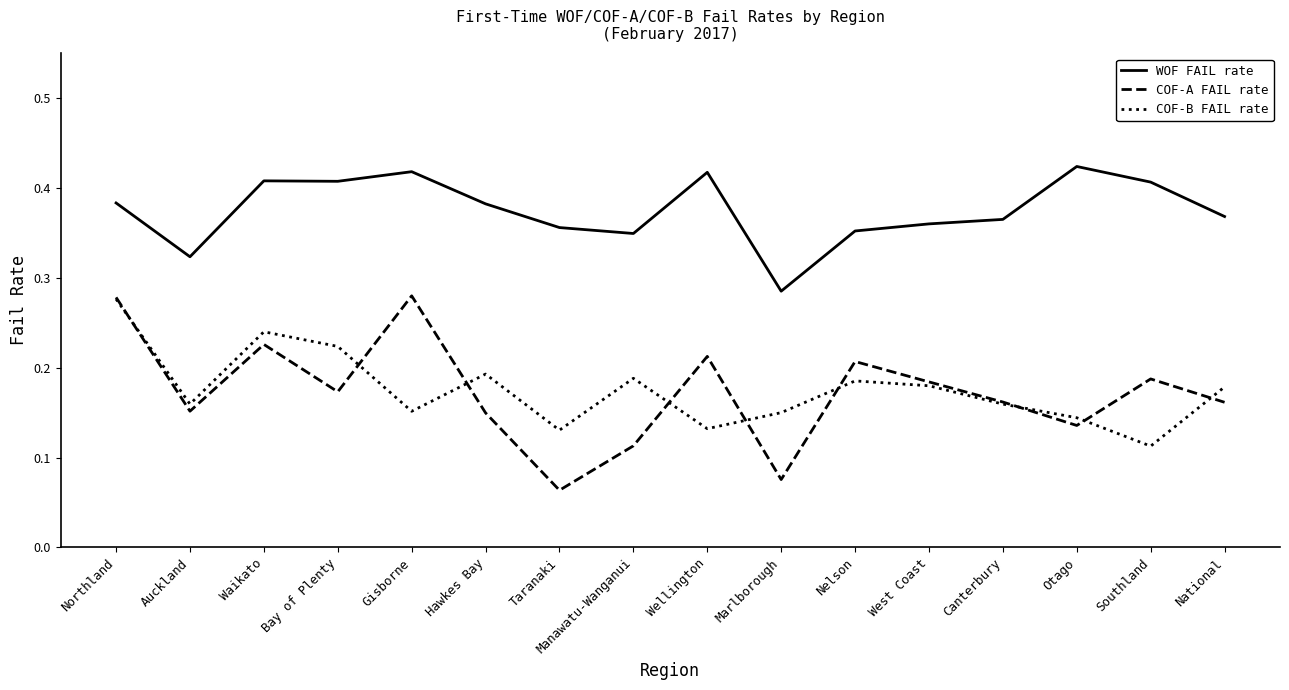

Is the value of WOF FAIL rate at Marlborough greater than the value of COF-A FAIL rate at Northland?

Yes